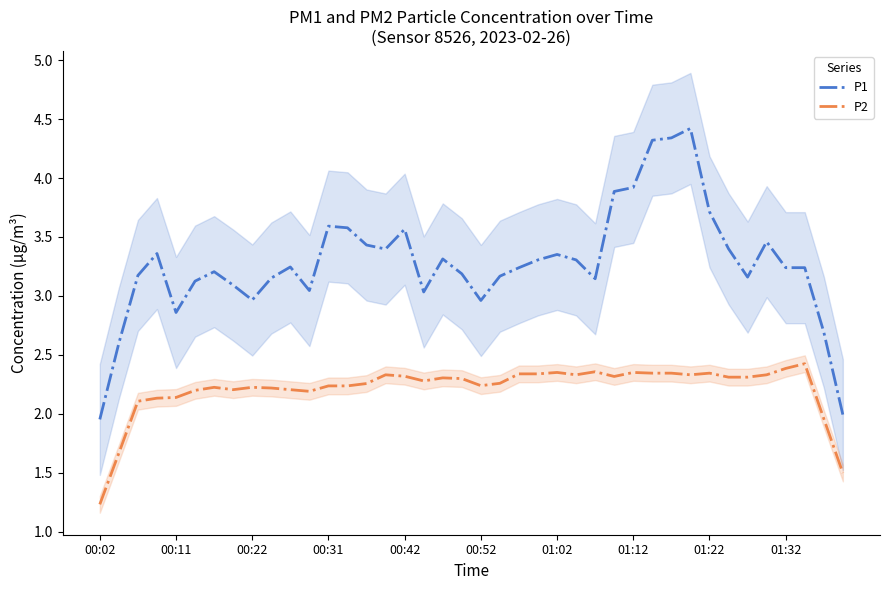

Which category has the lowest value in the P2 series?

00:02